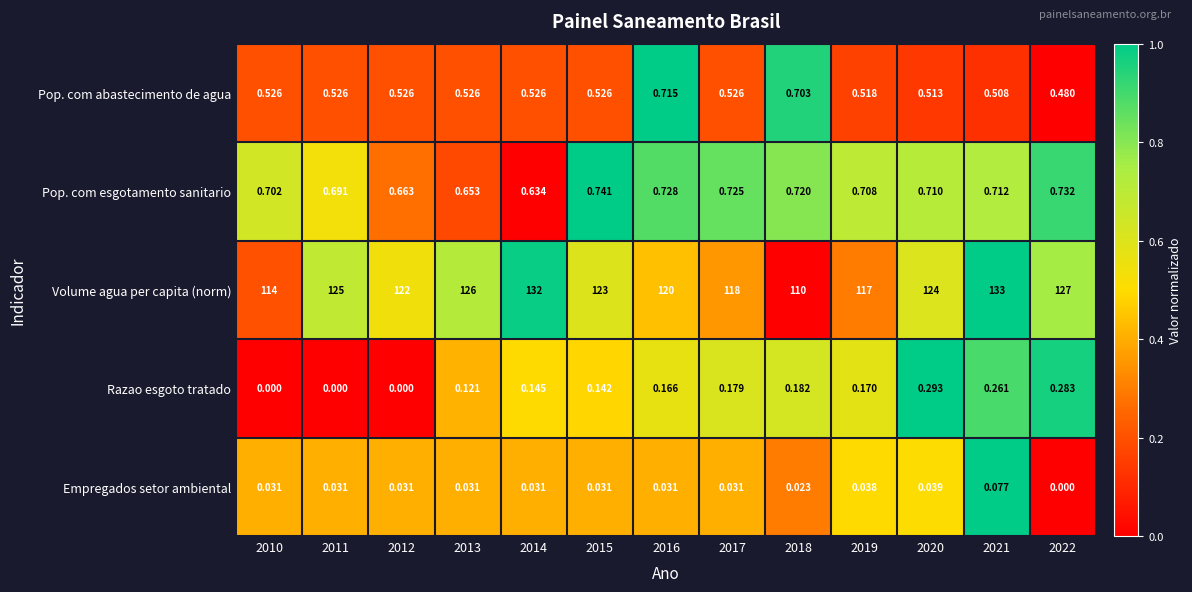

Which series changed the most between 2019 and 2022?

Volume agua per capita (norm)